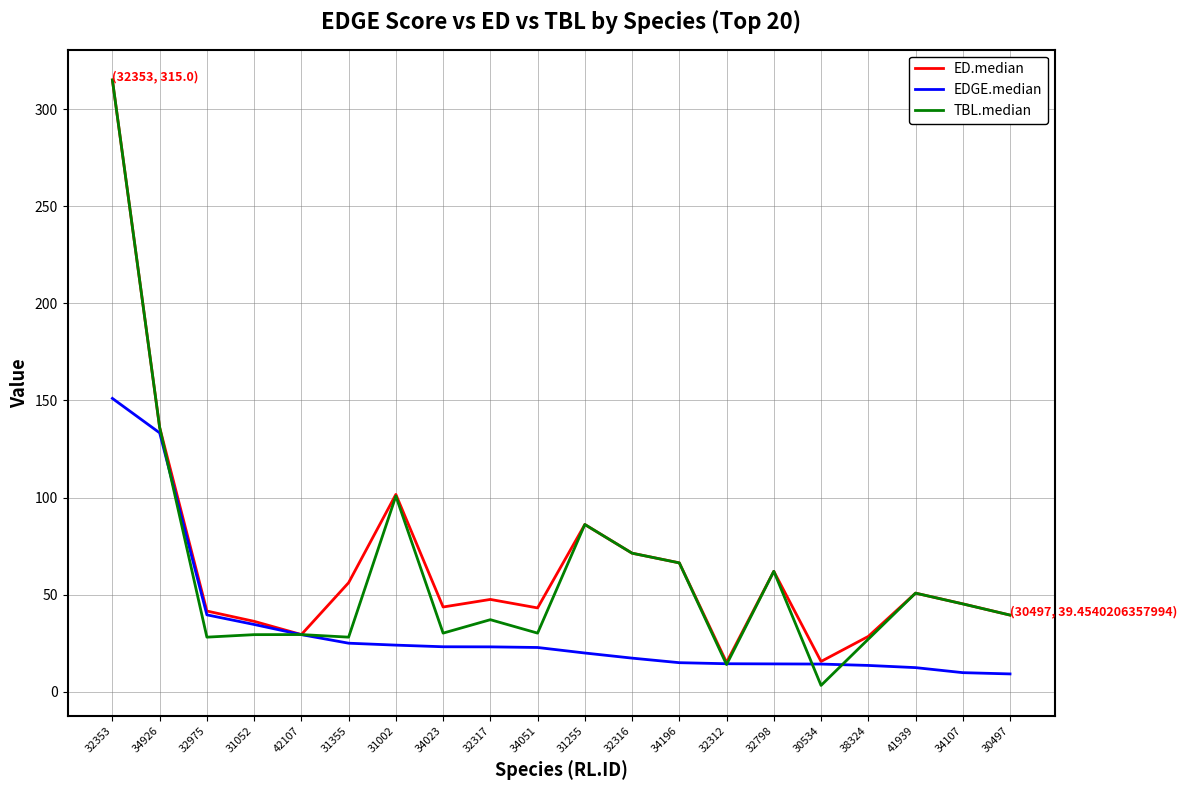

Which series has the largest range (max minus min)?

TBL.median